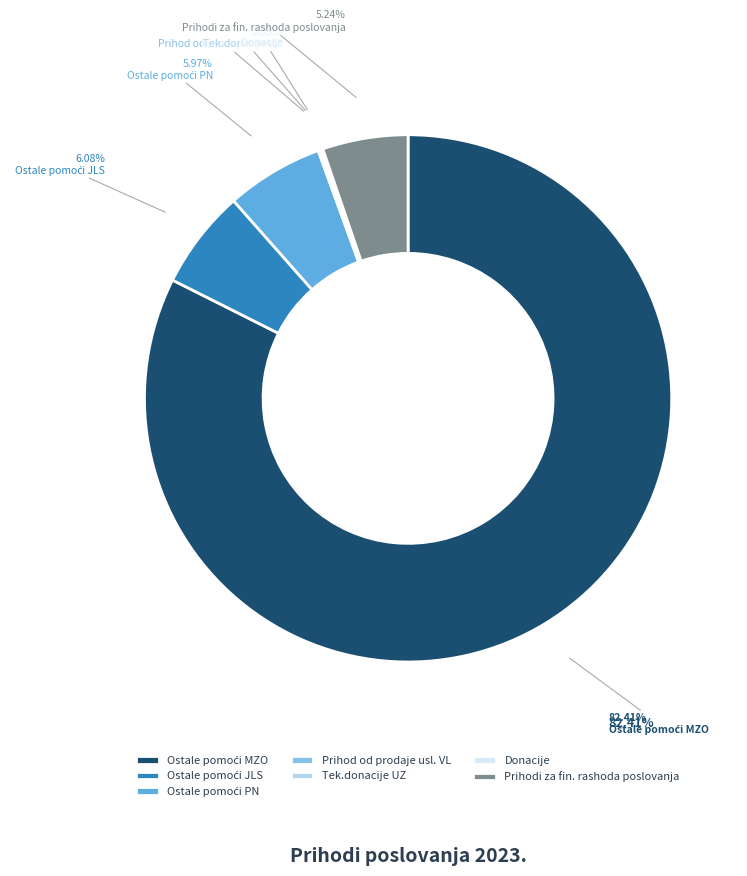

To the nearest percent, what is the difference between the largest and smallest slice percentages?

82%